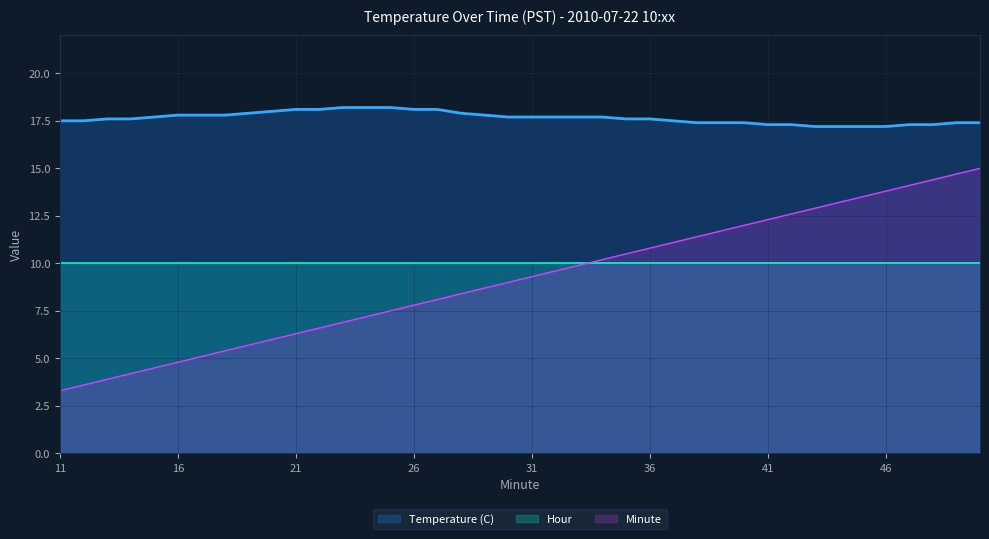

What is the minimum value shown in the chart?

3.3